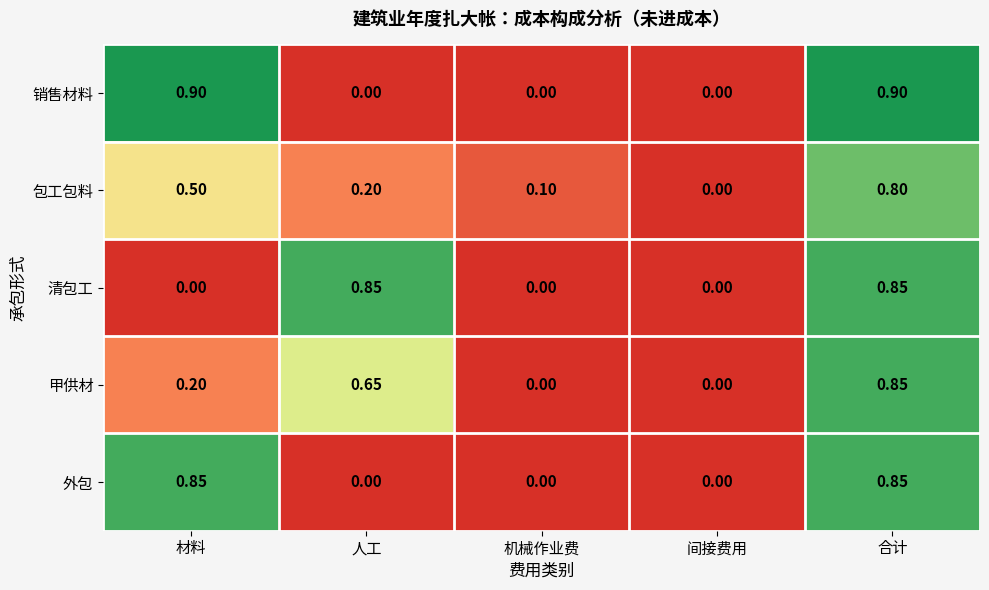

At which label does 包工包料 reach its peak?

合计